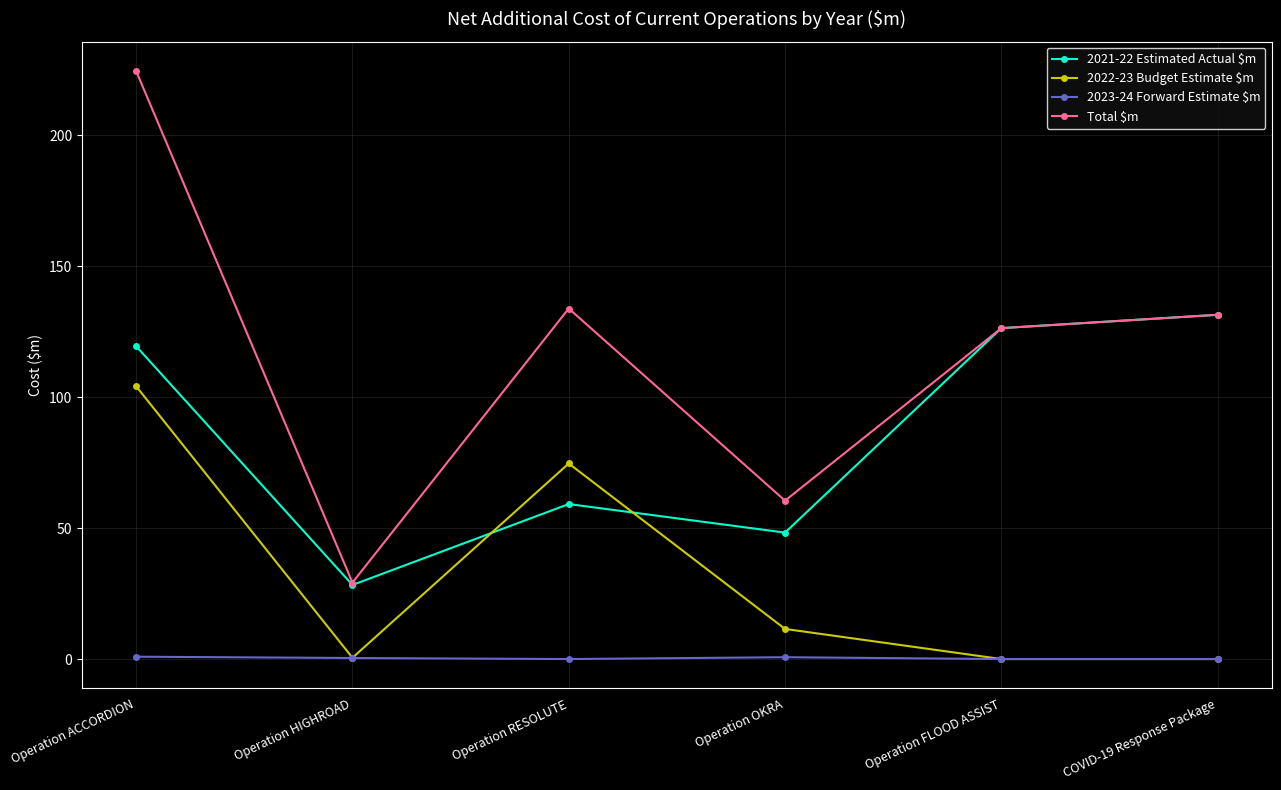

The value of Total $m at Operation RESOLUTE is 133.9. True or false?

True